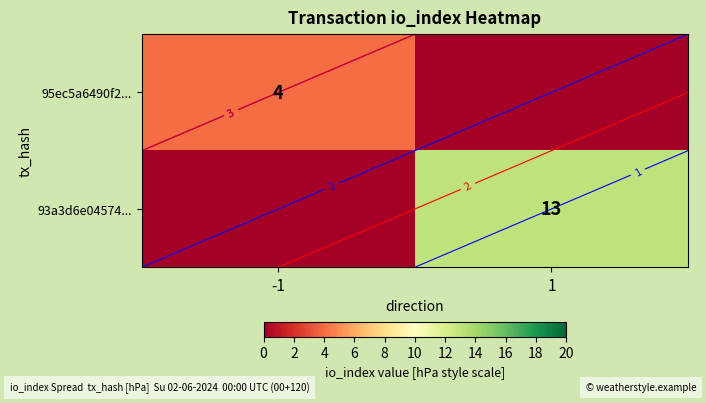

At which label does 95ec5a6490f2... reach its peak?

-1